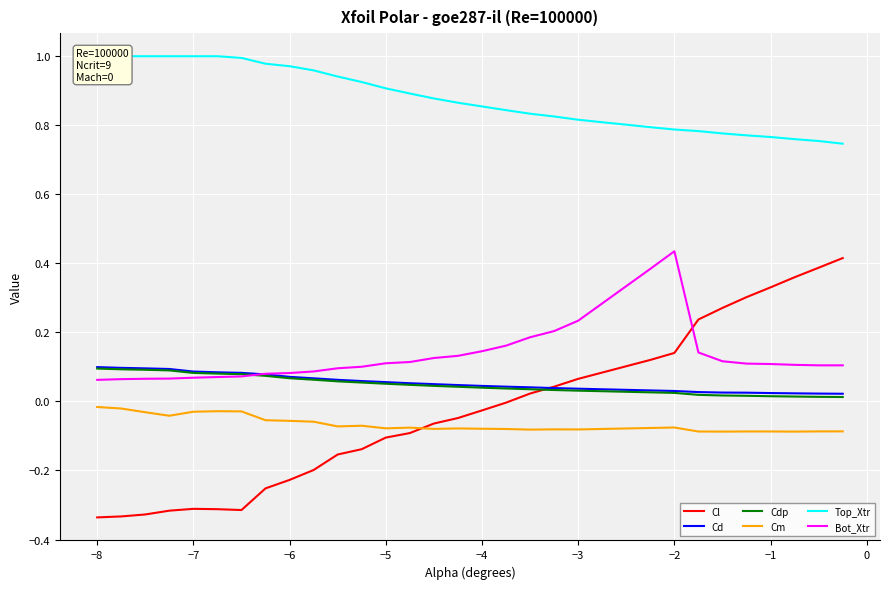

Which has a higher value, −1 or −6?

−1